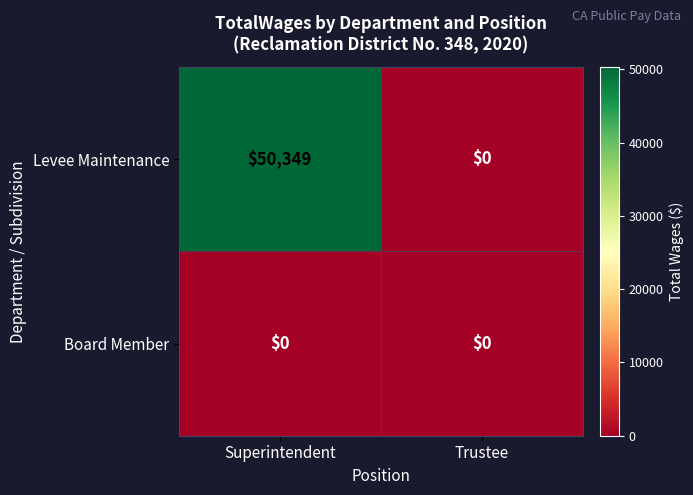

What is the sum of all Levee Maintenance values?

50349